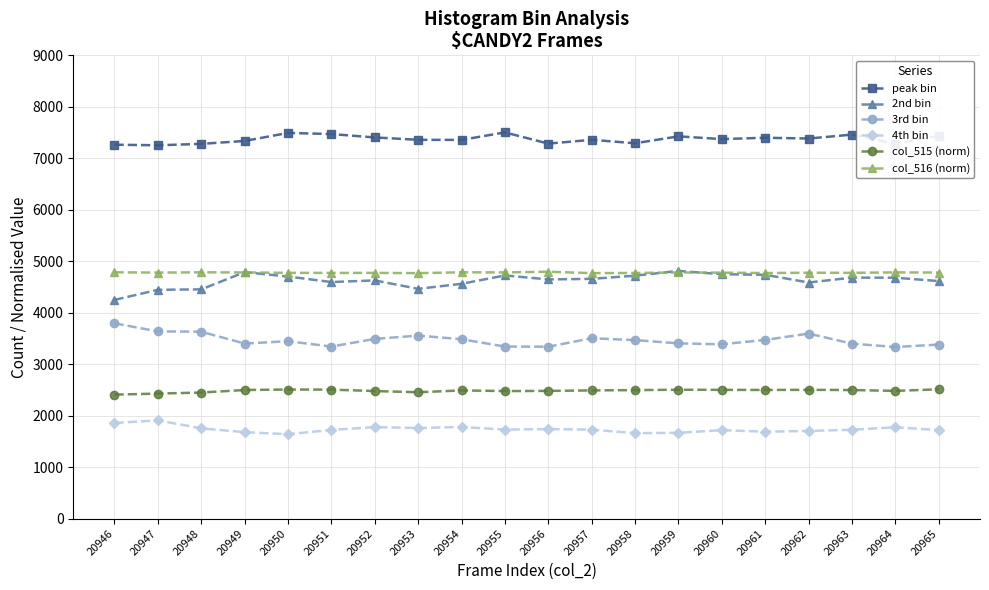

What is the difference between the highest and lowest values at 20952?

5627.0